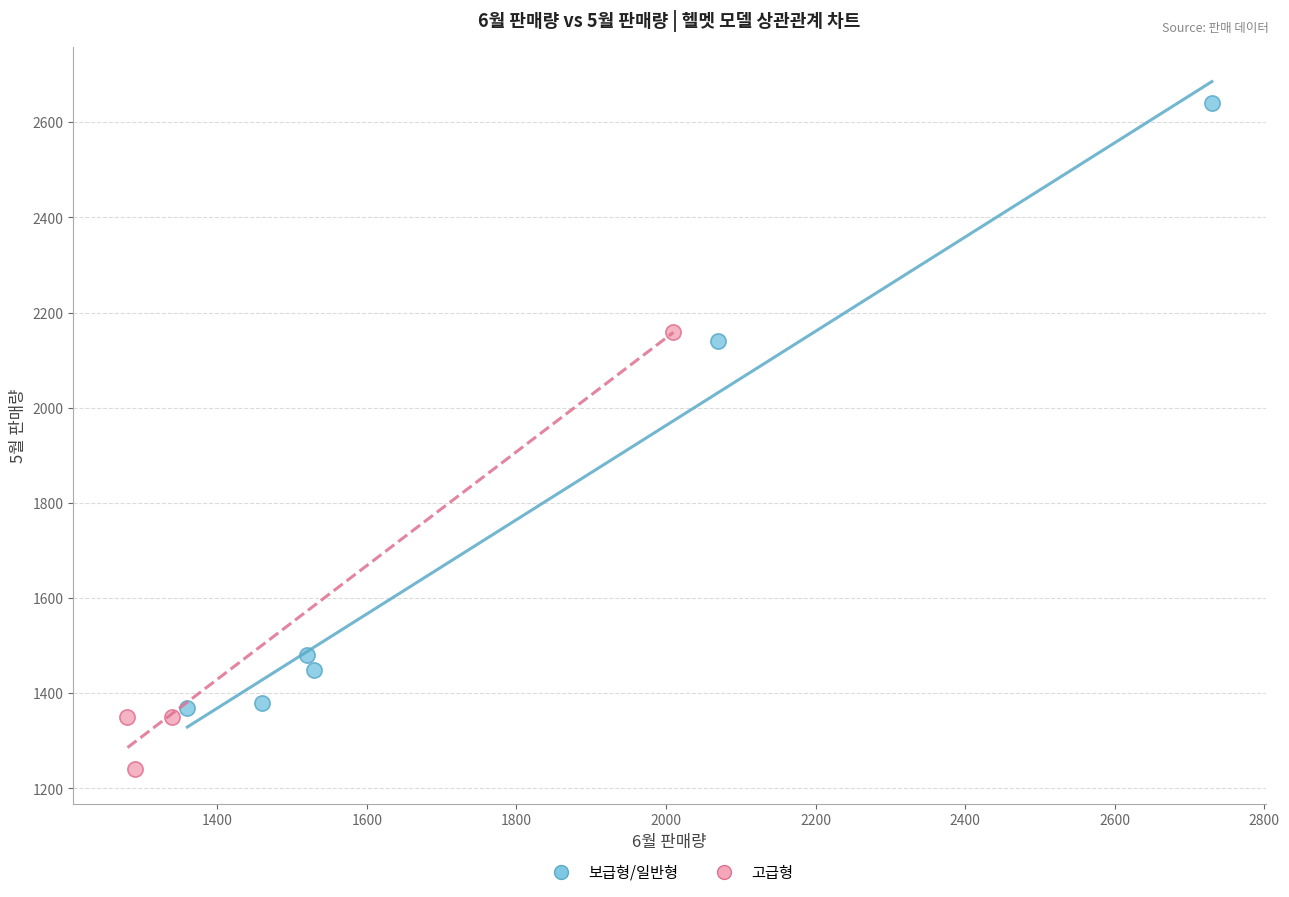

Which series has the largest Y range (max minus min)?

보급형/일반형